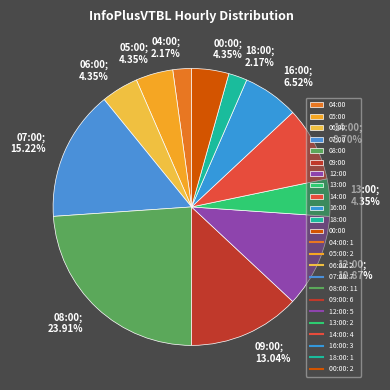

Which slice is the smallest?

04:00